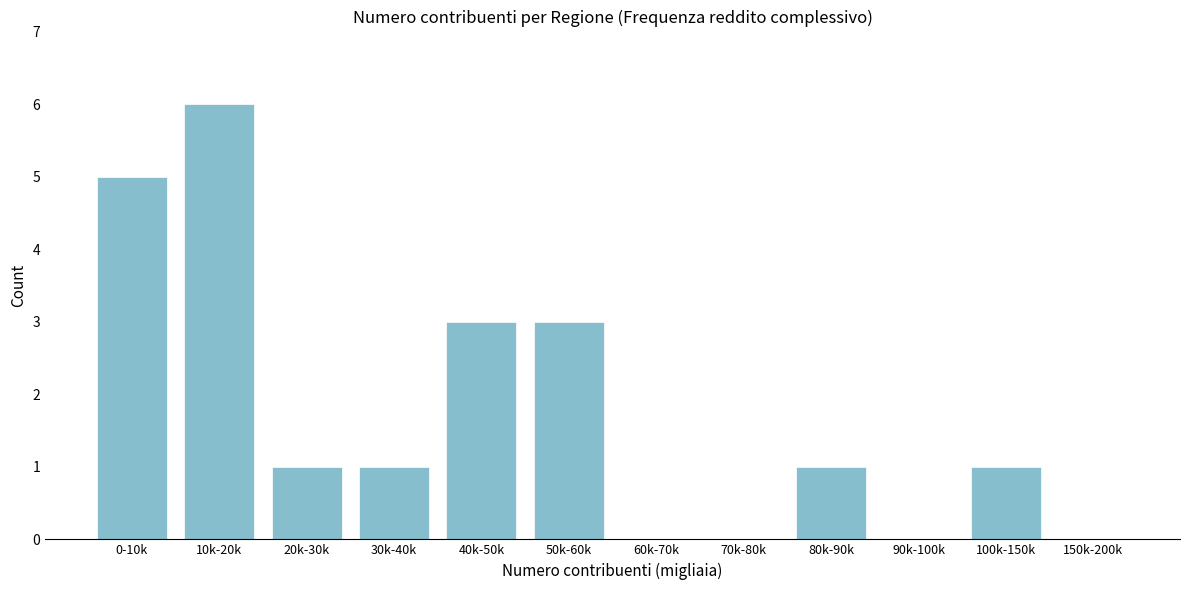

Reading left to right, transcribe all the data shown in this chart.

0-10k=5	10k-20k=6	20k-30k=1	30k-40k=1	40k-50k=3	50k-60k=3	60k-70k=0	70k-80k=0	80k-90k=1	90k-100k=0	100k-150k=1	150k-200k=0